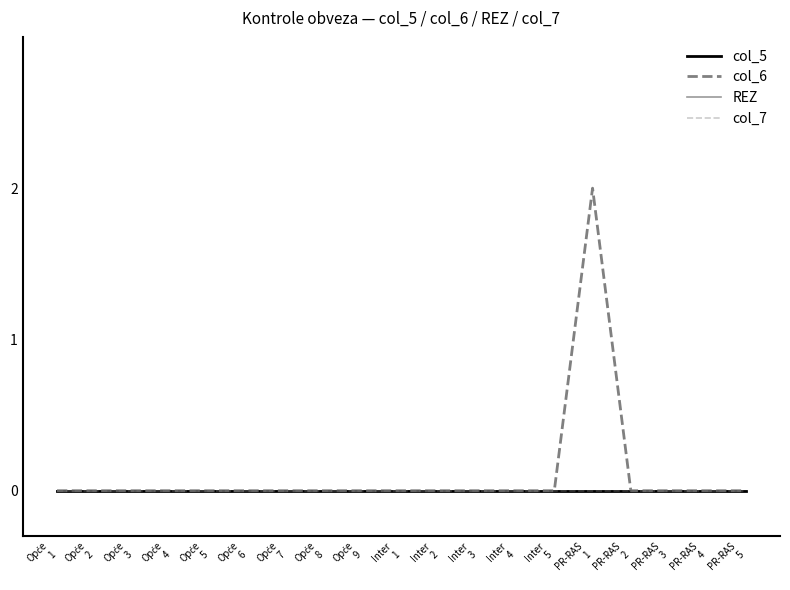

True or false: REZ and col_6 cross at least once.

False